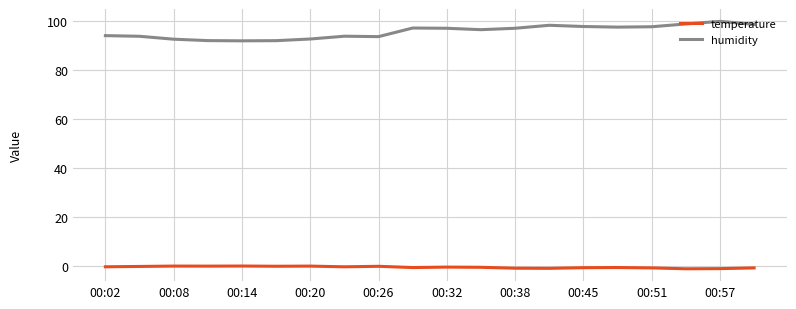

What is the average value of the temperature series?

-0.5